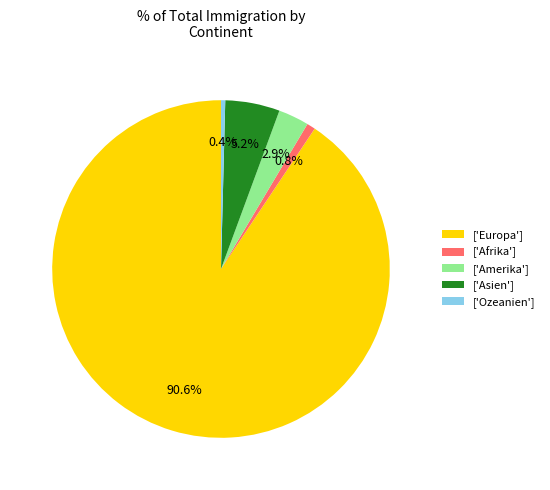

What portion of the pie excludes ['Asien']?

94.8%